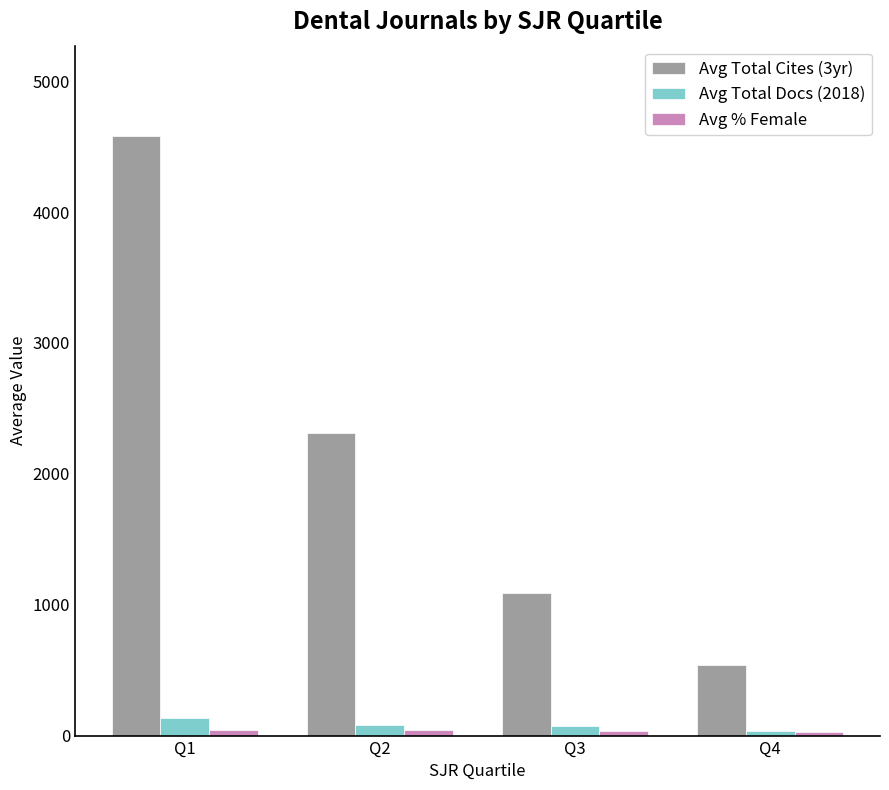

Which series has the largest range (max minus min)?

Avg Total Cites (3yr)